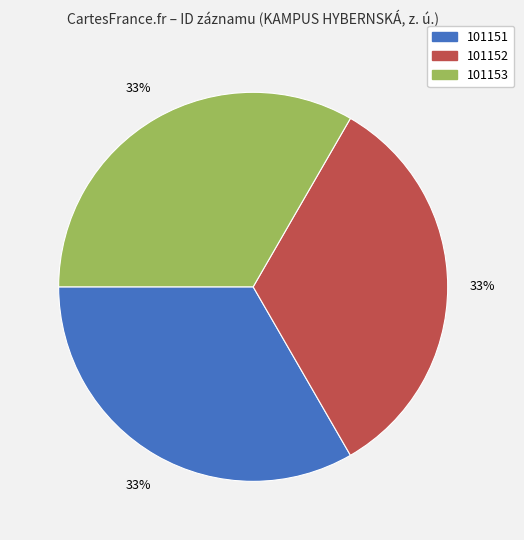

To the nearest percent, what is the combined percentage of 101151 and 101153?

67%